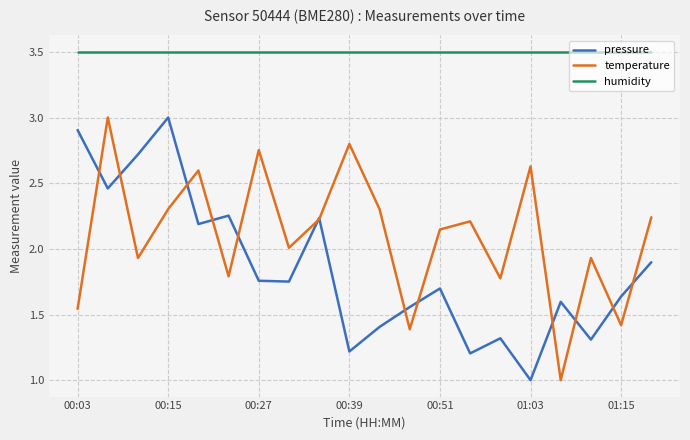

True or false: pressure and humidity intersect in this chart.

False